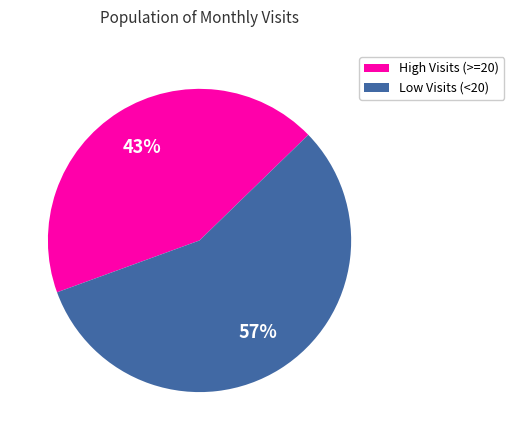

Is there a majority slice in this chart?

Yes